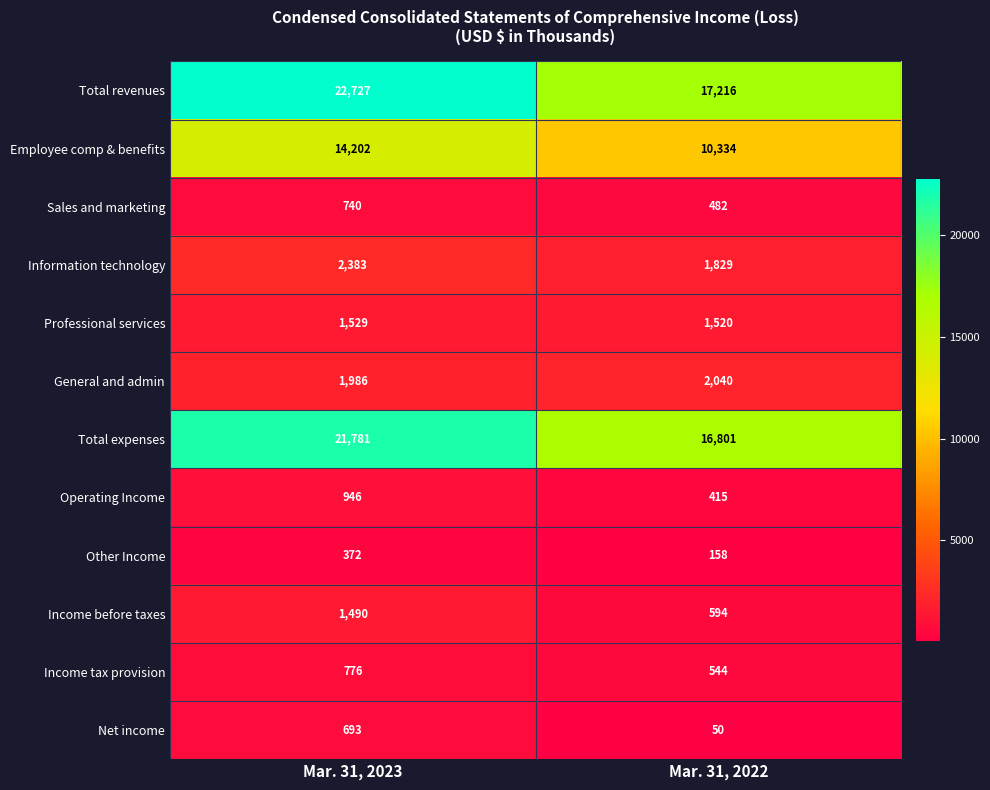

How many categories are shown in the chart?

2